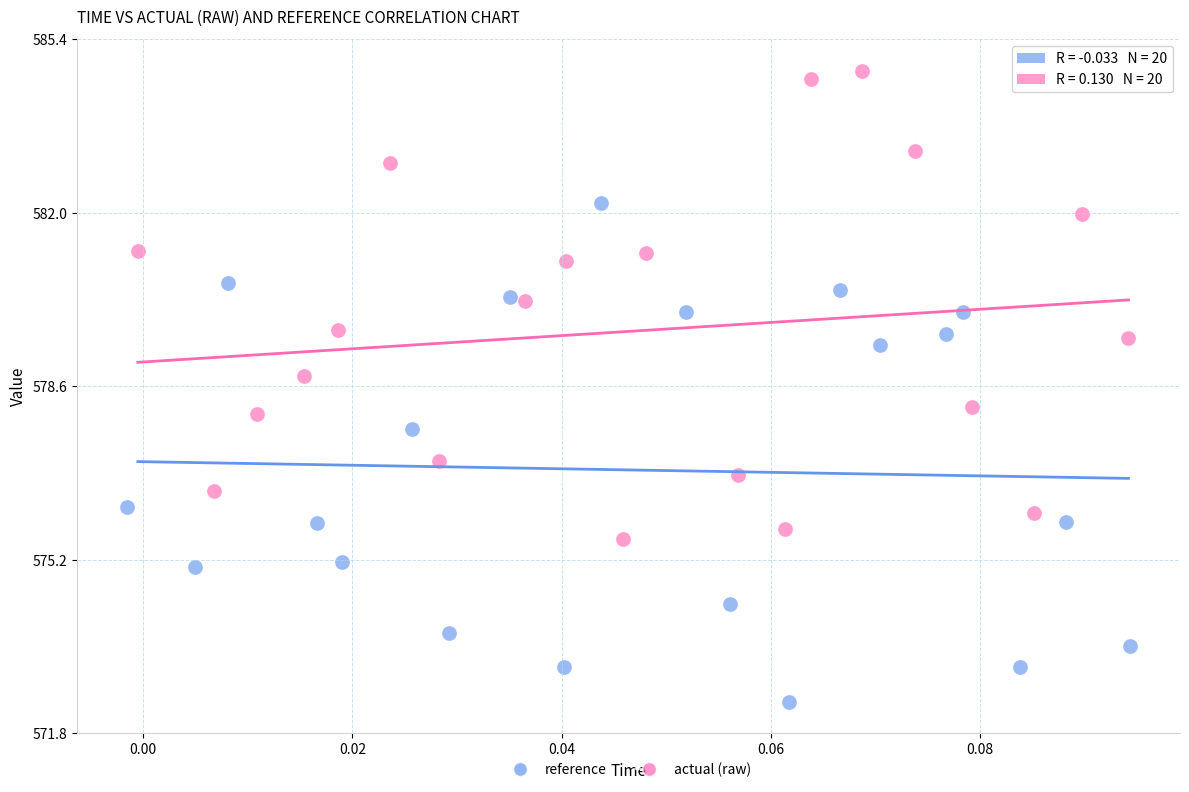

Which series contains the highest Y value?

actual (raw)